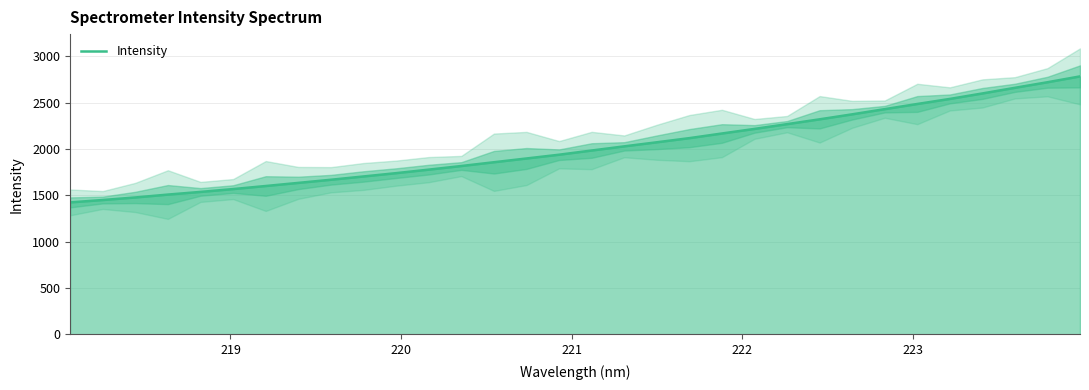

Reading left to right, what are all the values shown in this chart?

1423.1	1448.8	1476.4	1507.5	1536.3	1567.0	1600.1	1633.8	1667.6	1703.2	1739.0	1776.9	1815.9	1856.7	1897.3	1938.0	1983.3	2028.2	2072.1	2117.0	2167.1	2216.6	2268.2	2320.1	2374.1	2429.9	2485.8	2540.4	2599.5	2660.4	2720.6	2783.6